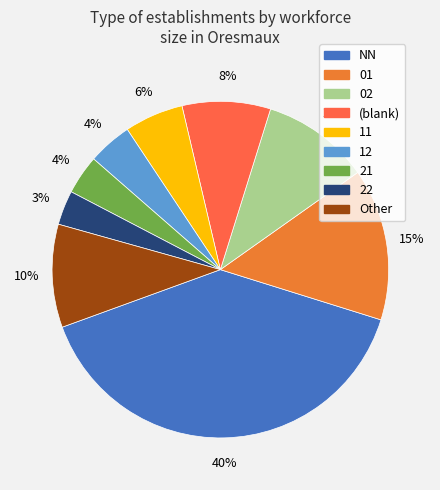

How many slices are in this pie chart?

9